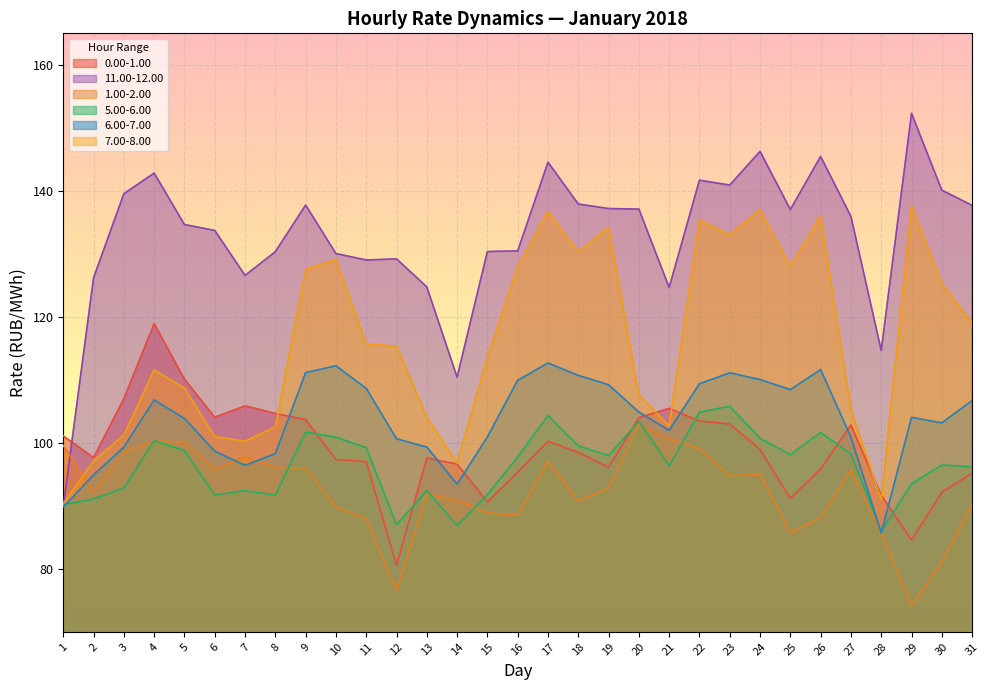

What are all the series names shown in the legend?

0.00-1.00, 11.00-12.00, 1.00-2.00, 5.00-6.00, 6.00-7.00, 7.00-8.00